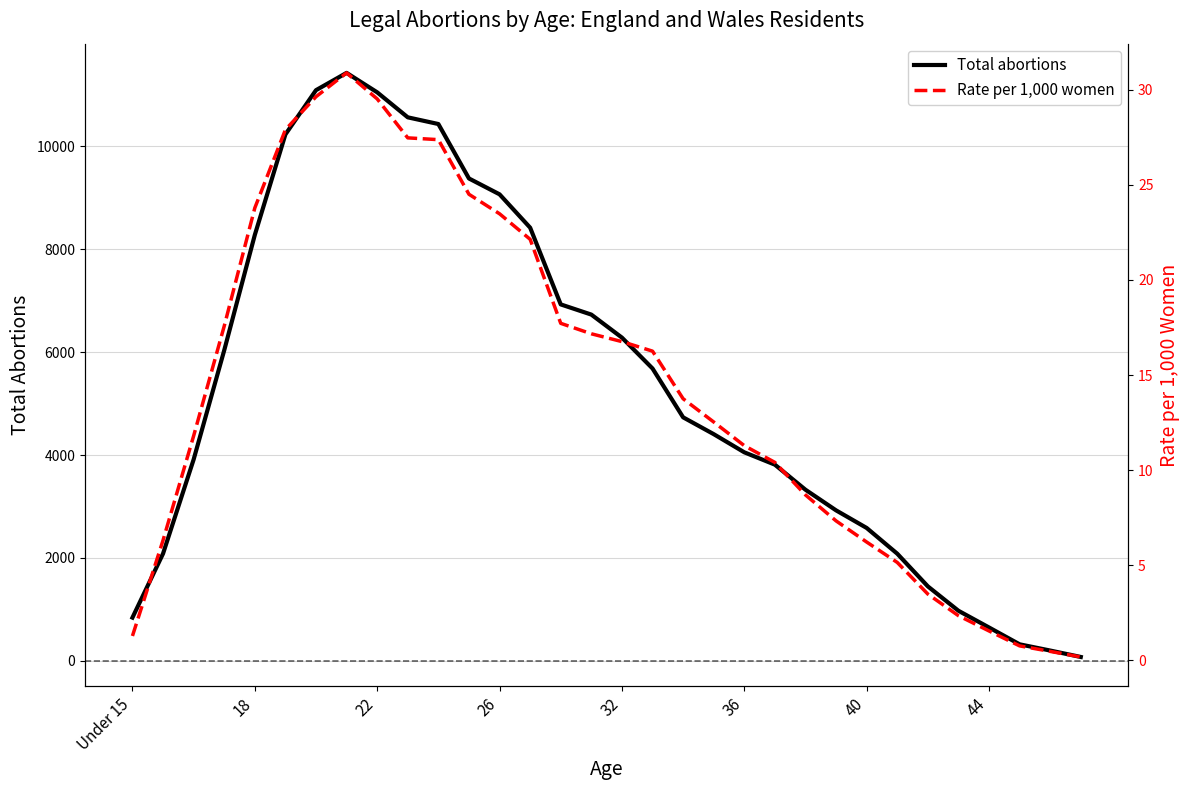

What is the average value of the Rate per 1,000 women series?

14.2